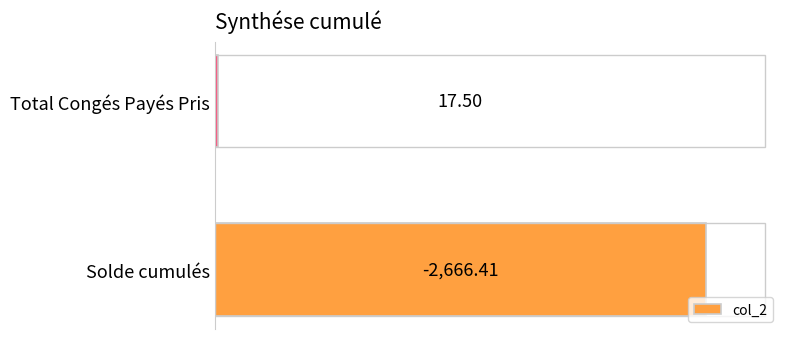

What is the change in value from Solde cumulés to Total Congés Payés Pris?

-2648.9